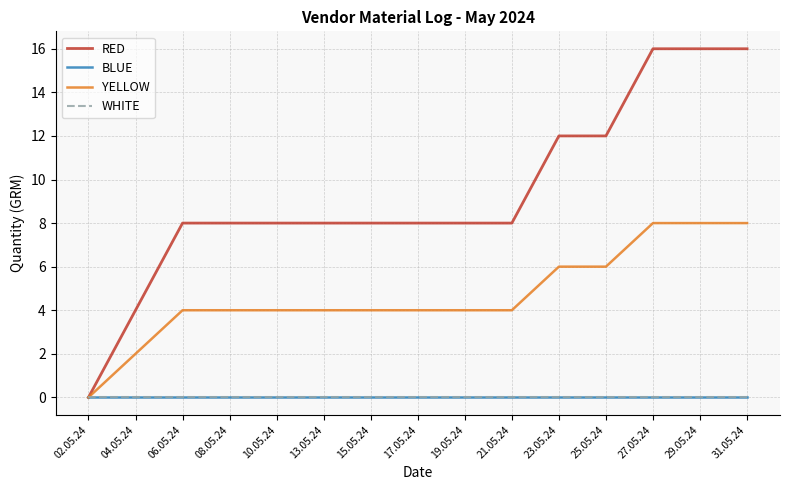

What is the difference between the maximum and second lowest values in the RED series?

12